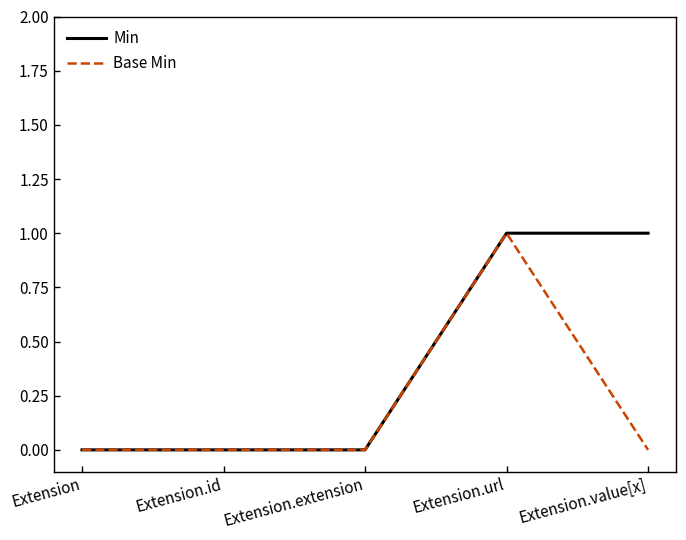

At which category is the sum across all series the highest?

Extension.url